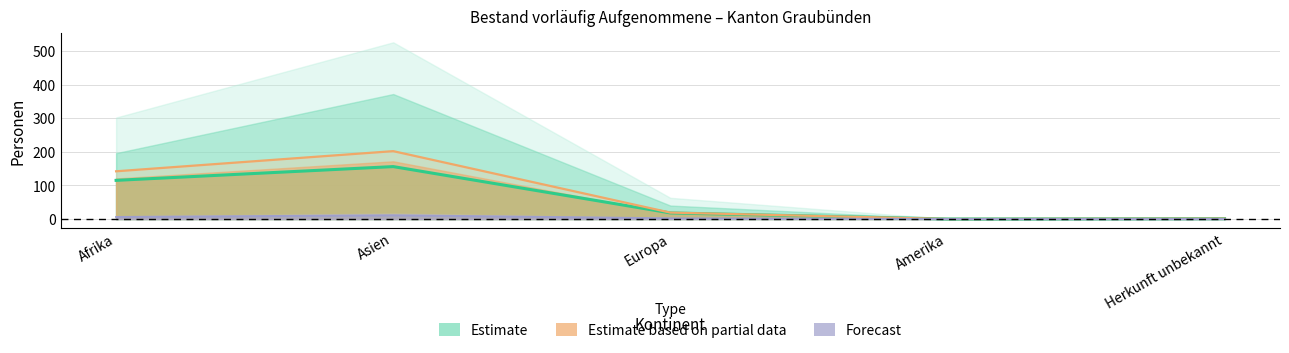

Rank the categories by Total value from lowest to highest.

Amerika, Herkunft unbekannt, Europa, Afrika, Asien